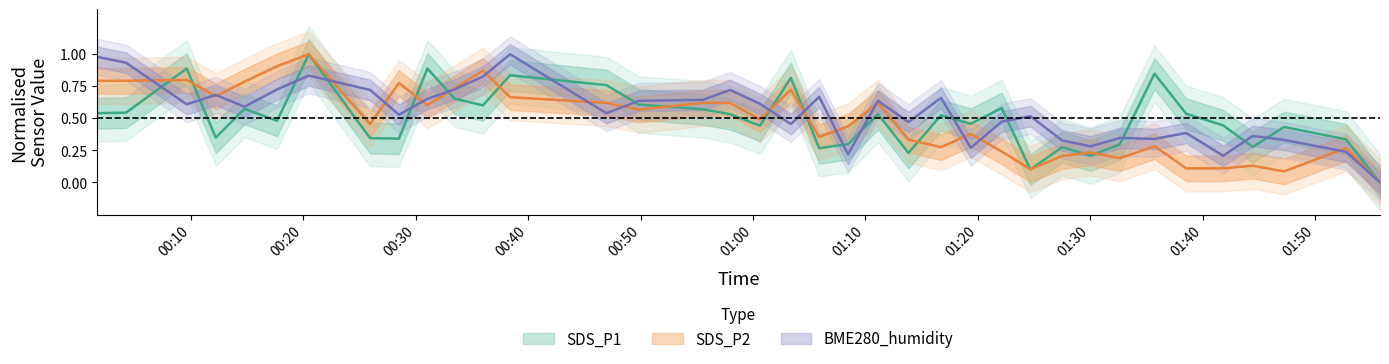

What is the average value of the BME280_humidity series?

0.5